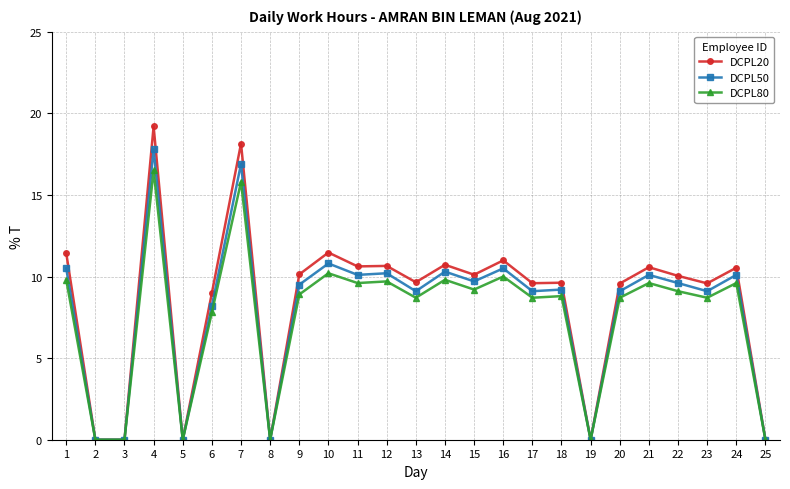

Where is the first local maximum for DCPL20?

4